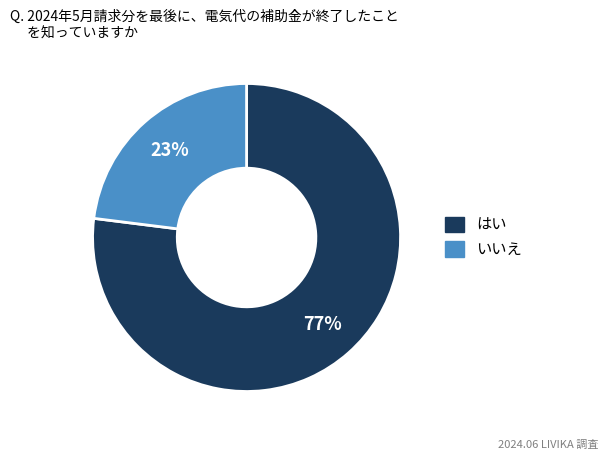

How many segments does this pie chart have?

2